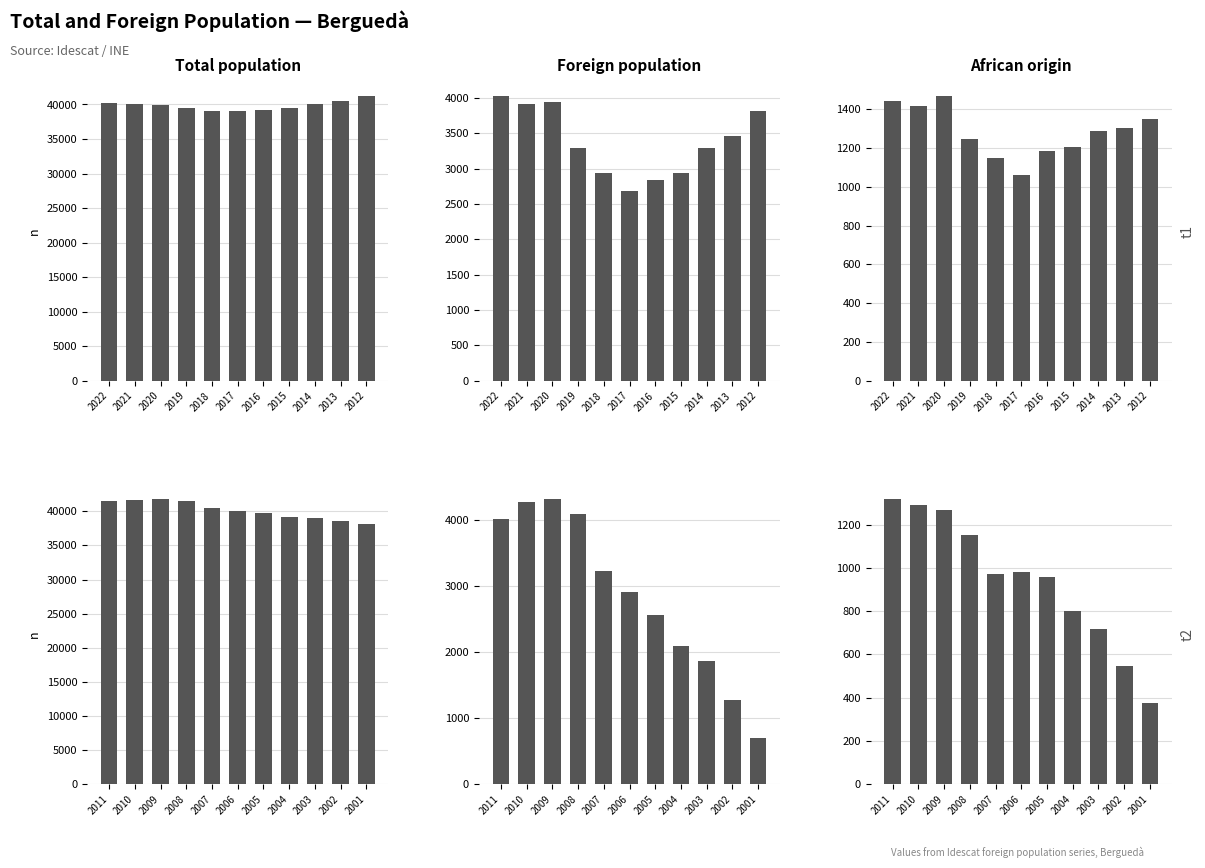

Which series has the largest total across all categories?

Total population